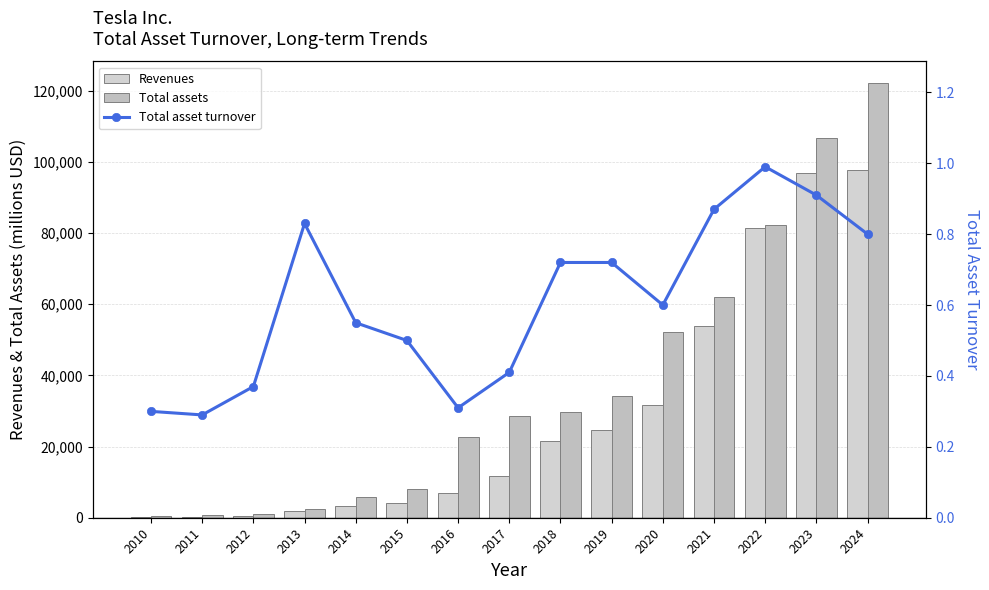

How many data points does each series have?

15